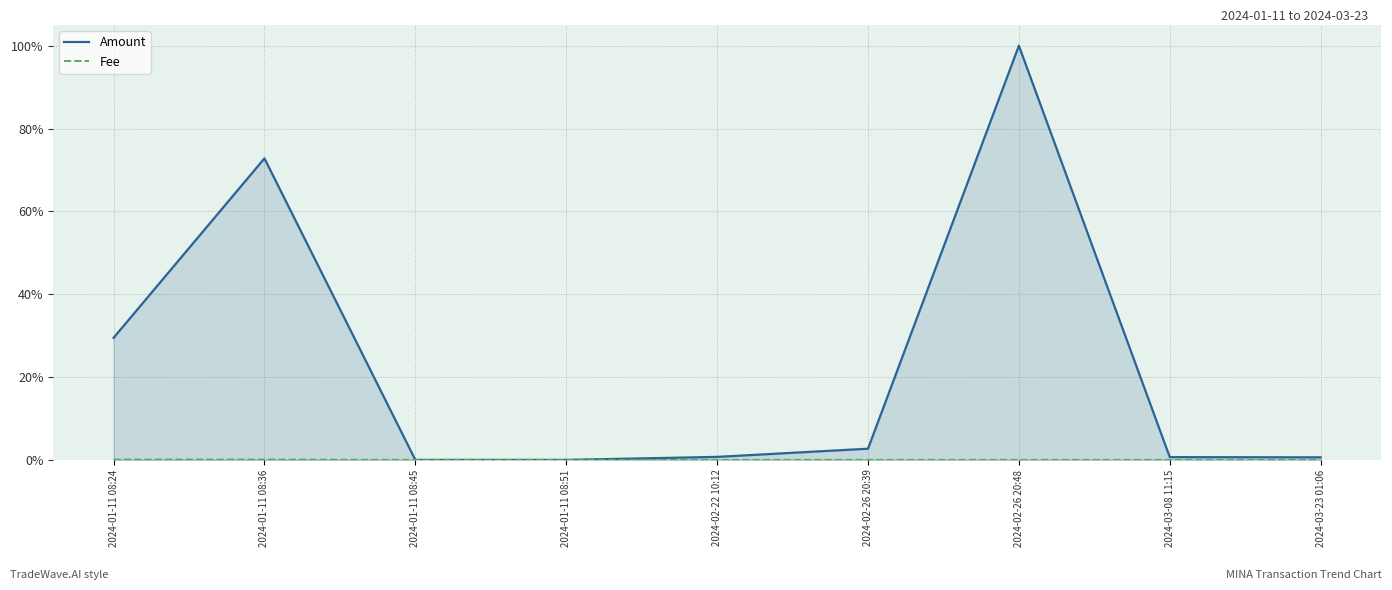

Rank the series by their maximum value, from lowest to highest.

Fee, Amount